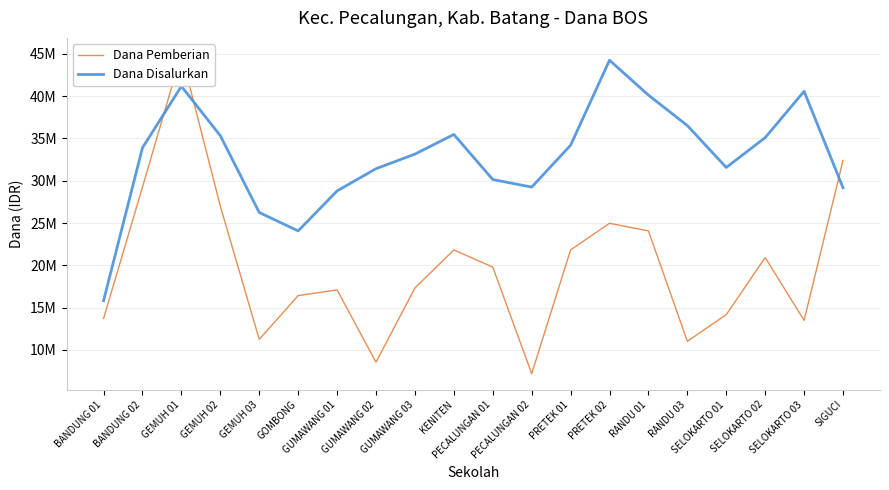

True or false: Dana Disalurkan has a value of 31575000 at SELOKARTO 01.

True